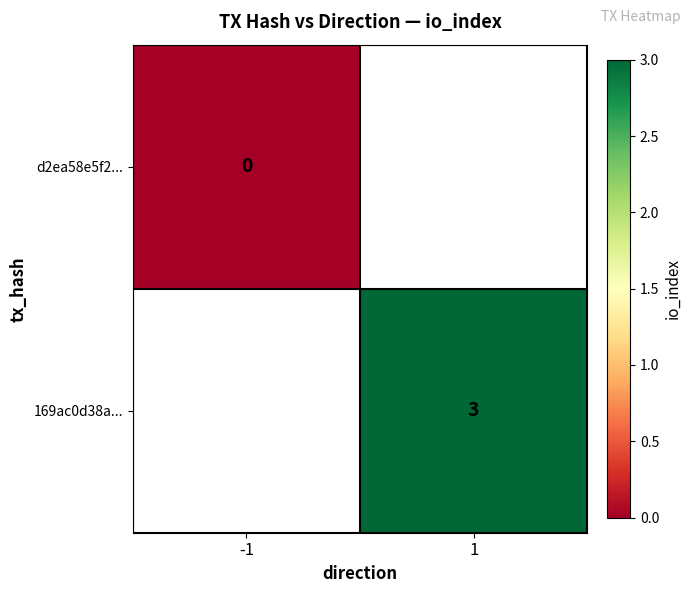

Which label corresponds to the largest value in the chart?

1